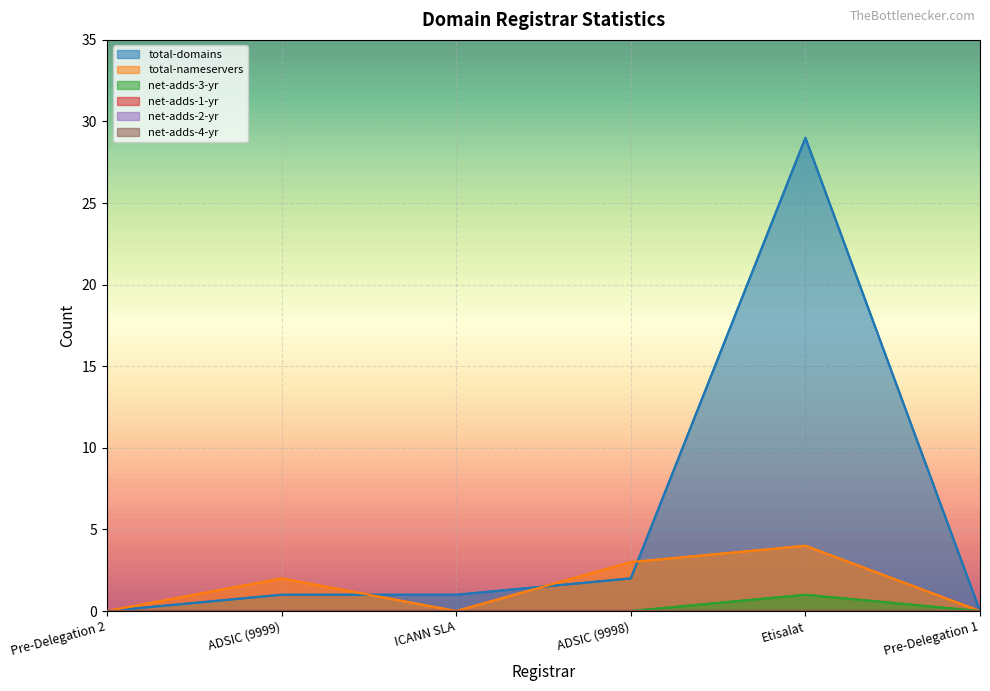

The net-adds-3-yr series shows 0 at Pre-Delegation 2. True or false?

True